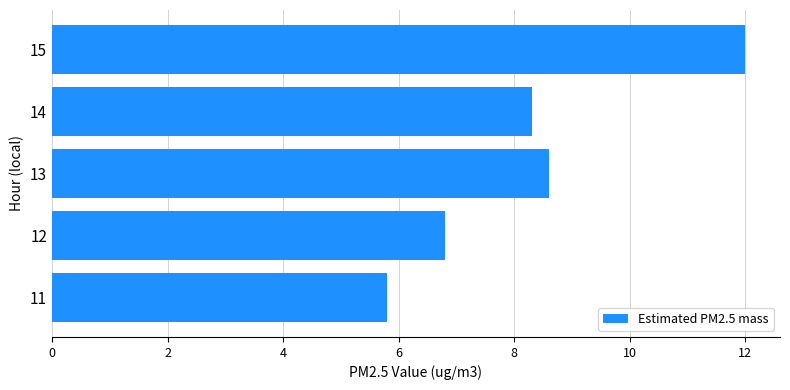

What is the change in value from 11 to 13?

+2.8